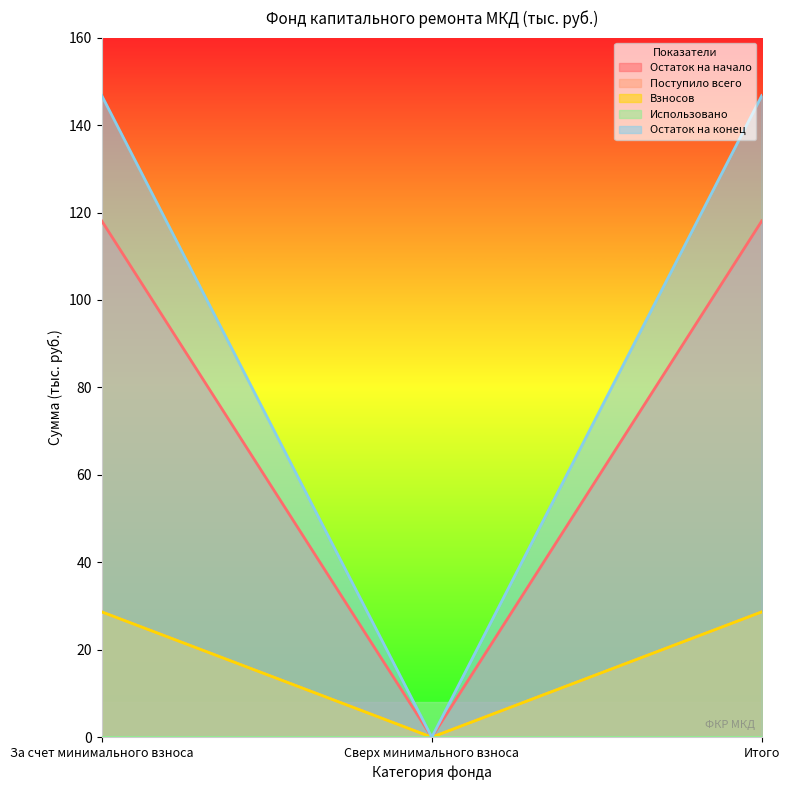

Is the value of Взносов at За счет минимального взноса greater than the value of Остаток на начало at Итого?

No